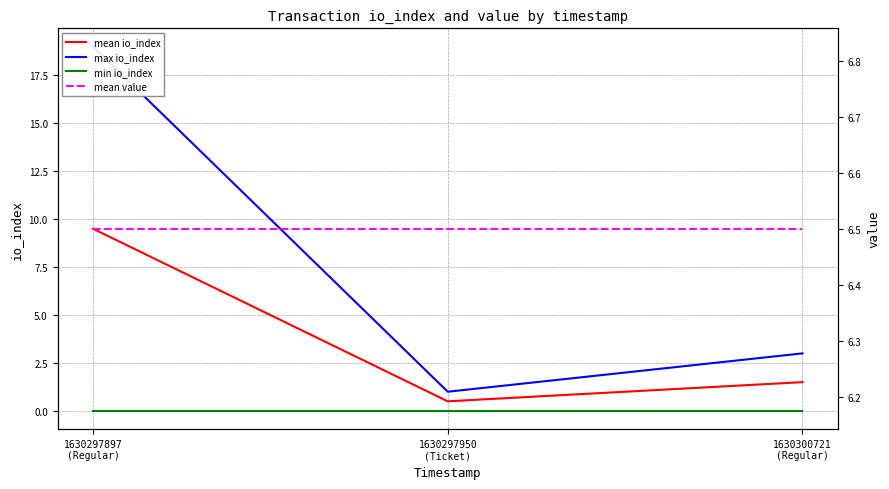

Count the number of categories in the chart.

3